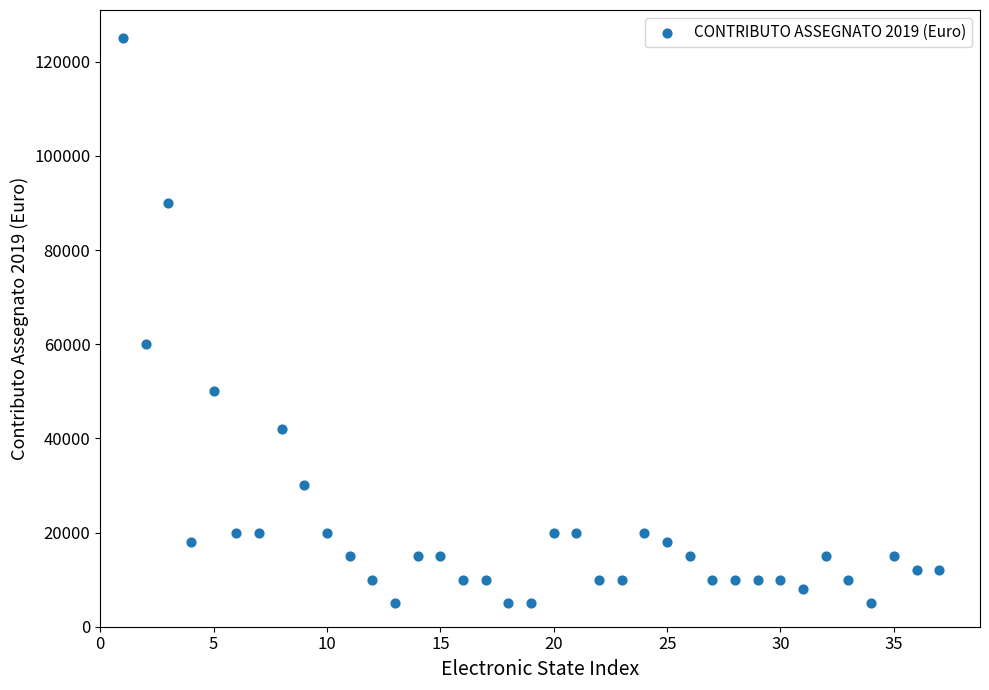

What Y value in the scatter plot is closest to 65000?

60000